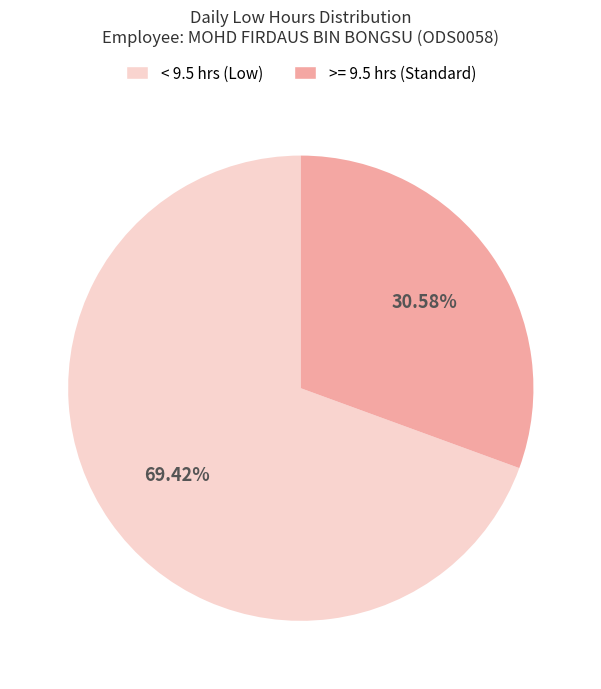

Count the number of slices in the pie.

2